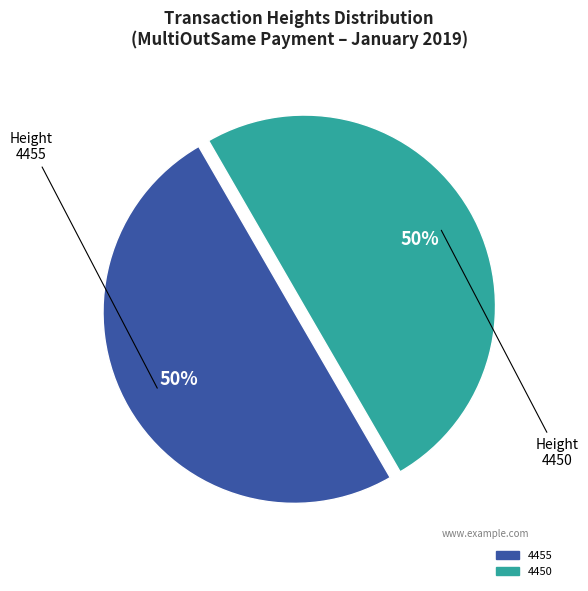

Combined, do 4450 and 4455 account for over 50%?

Yes